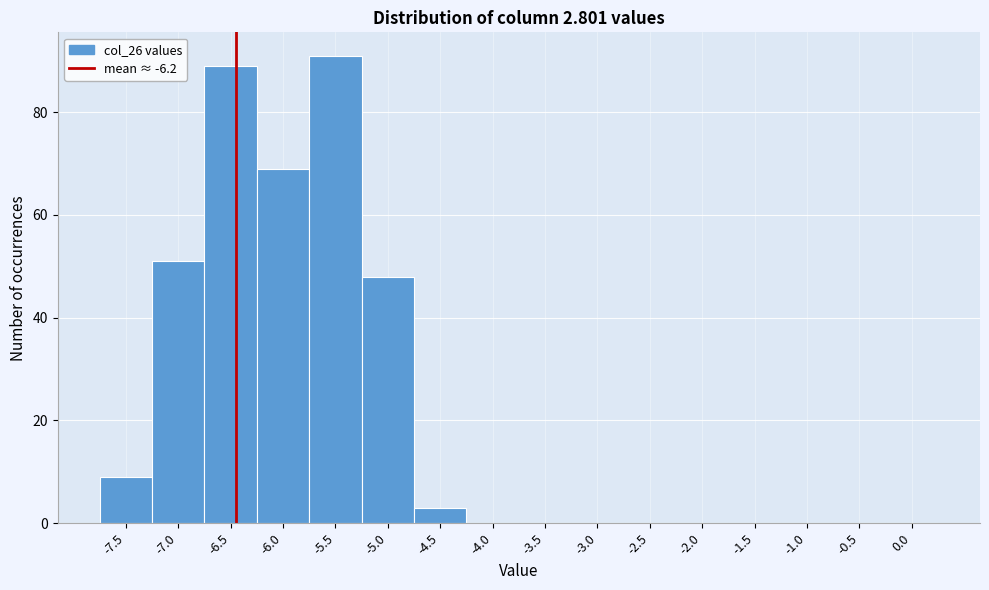

Reading left to right, list all the values displayed in this chart.

-7.5=9	-7.0=51	-6.5=89	-6.0=69	-5.5=91	-5.0=48	-4.5=3	-4.0=0	-3.5=0	-3.0=0	-2.5=0	-2.0=0	-1.5=0	-1.0=0	-0.5=0	0.0=0